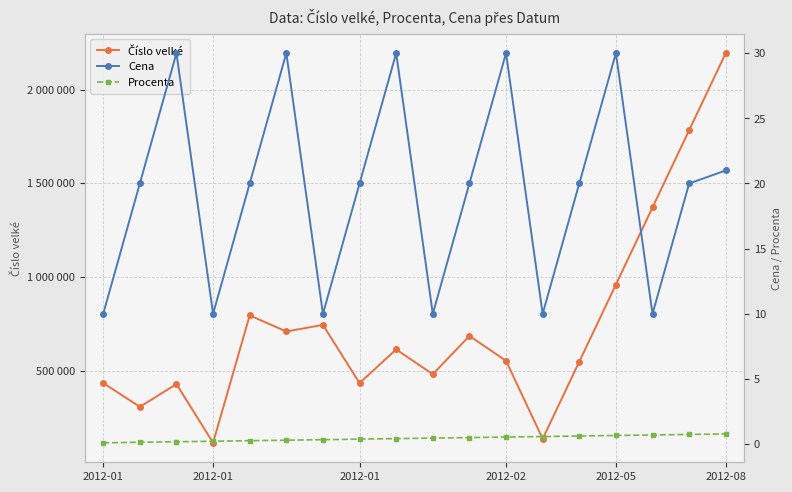

What is the difference between the maximum and minimum values in the Procenta series?

0.7